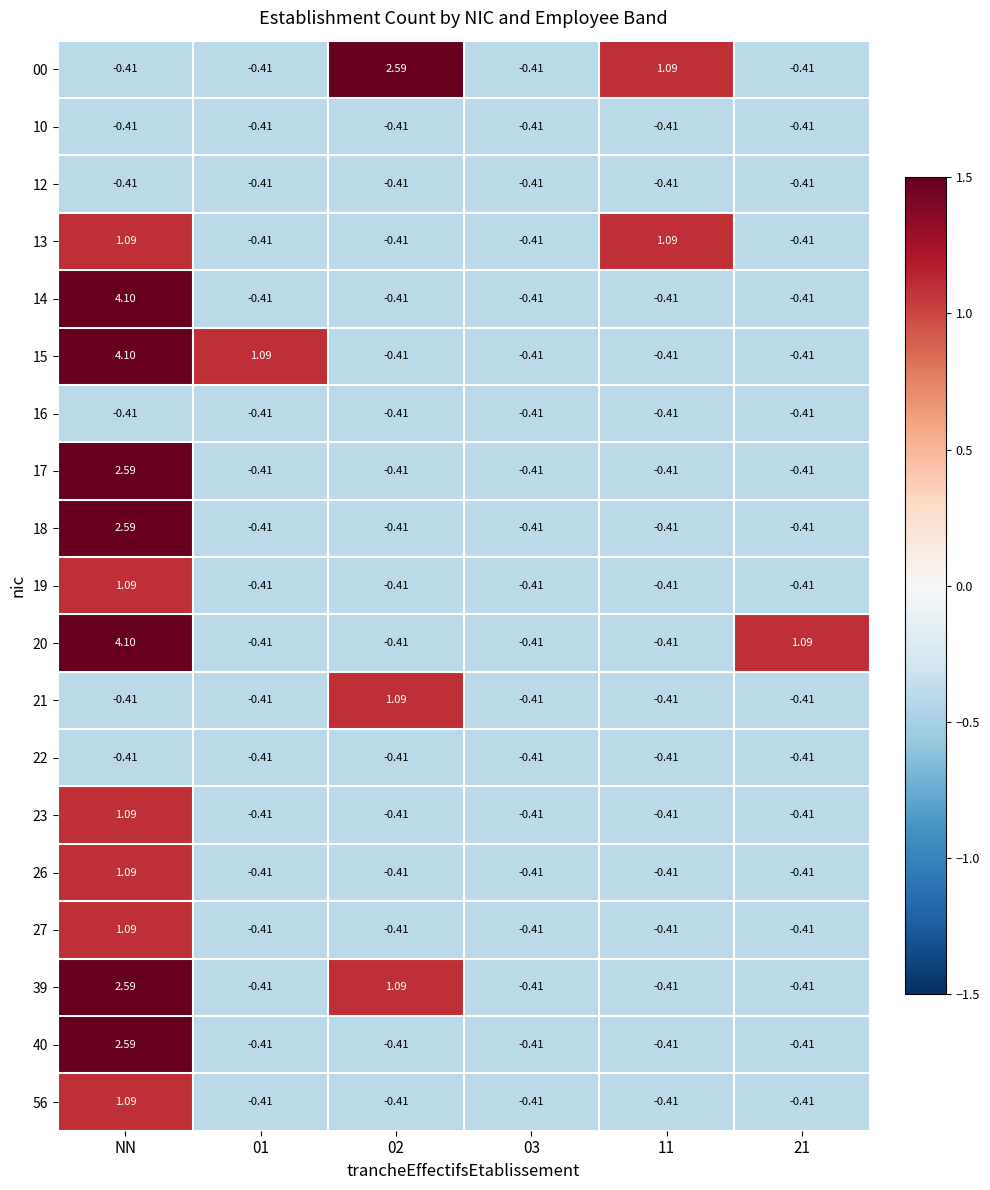

How many values in the 18 series exceed 0?

1